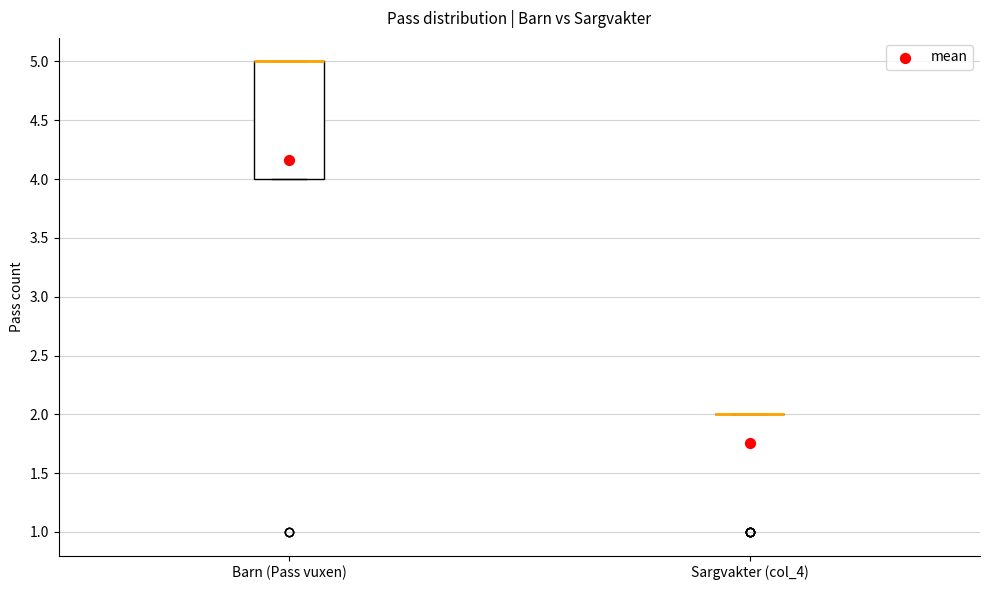

Comparing the boxes themselves (not the whiskers), which one is the tallest?

Barn (Pass vuxen)